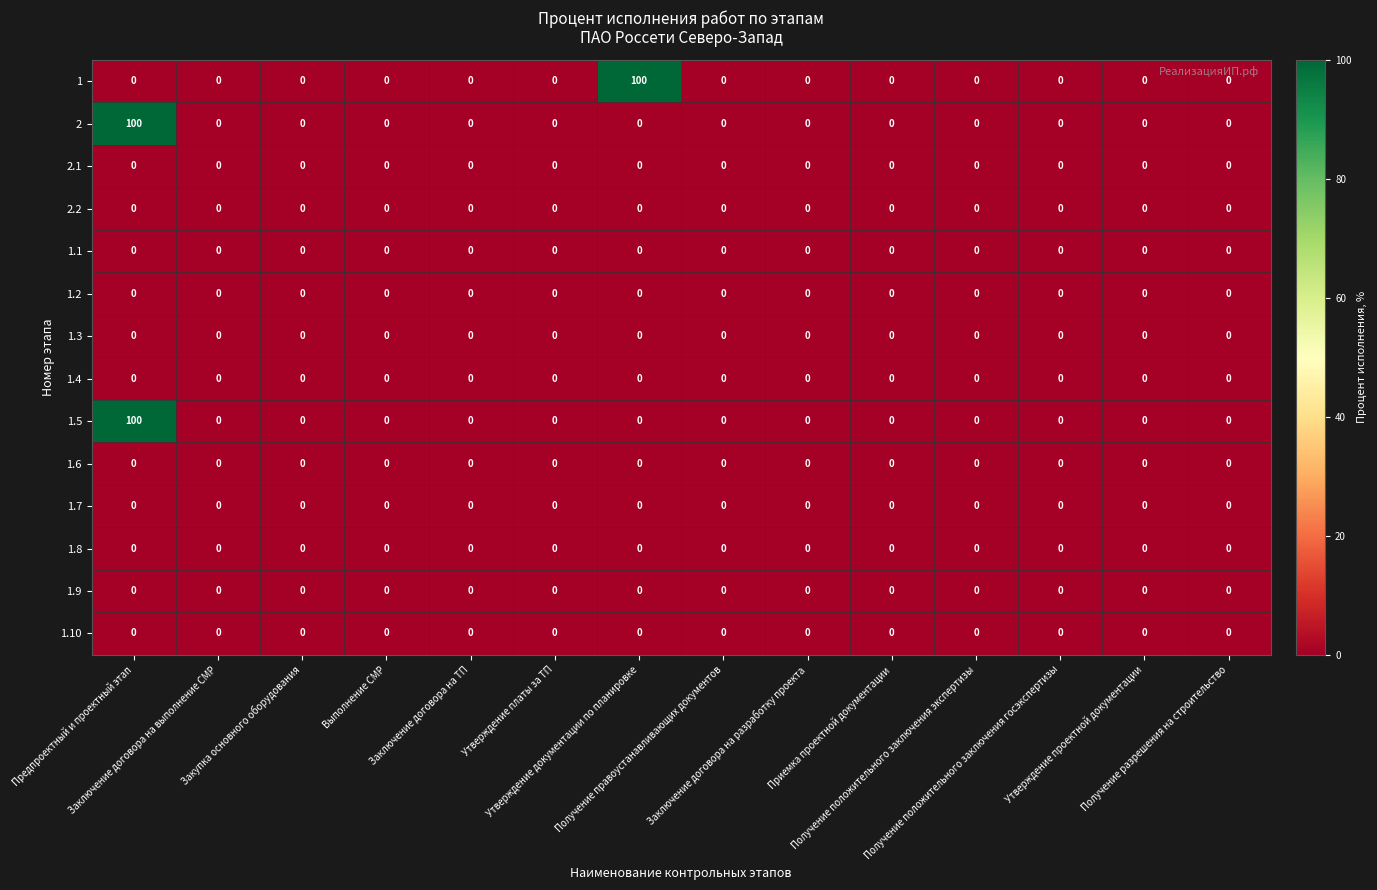

What is the maximum value shown in the chart?

100